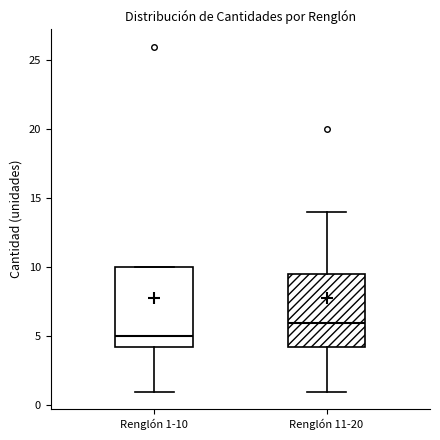

Where is the upper edge of the box for Renglón 1-10 on the y-axis? The values are not printed on the chart, so give them approximately, as read against the axis.

10.0